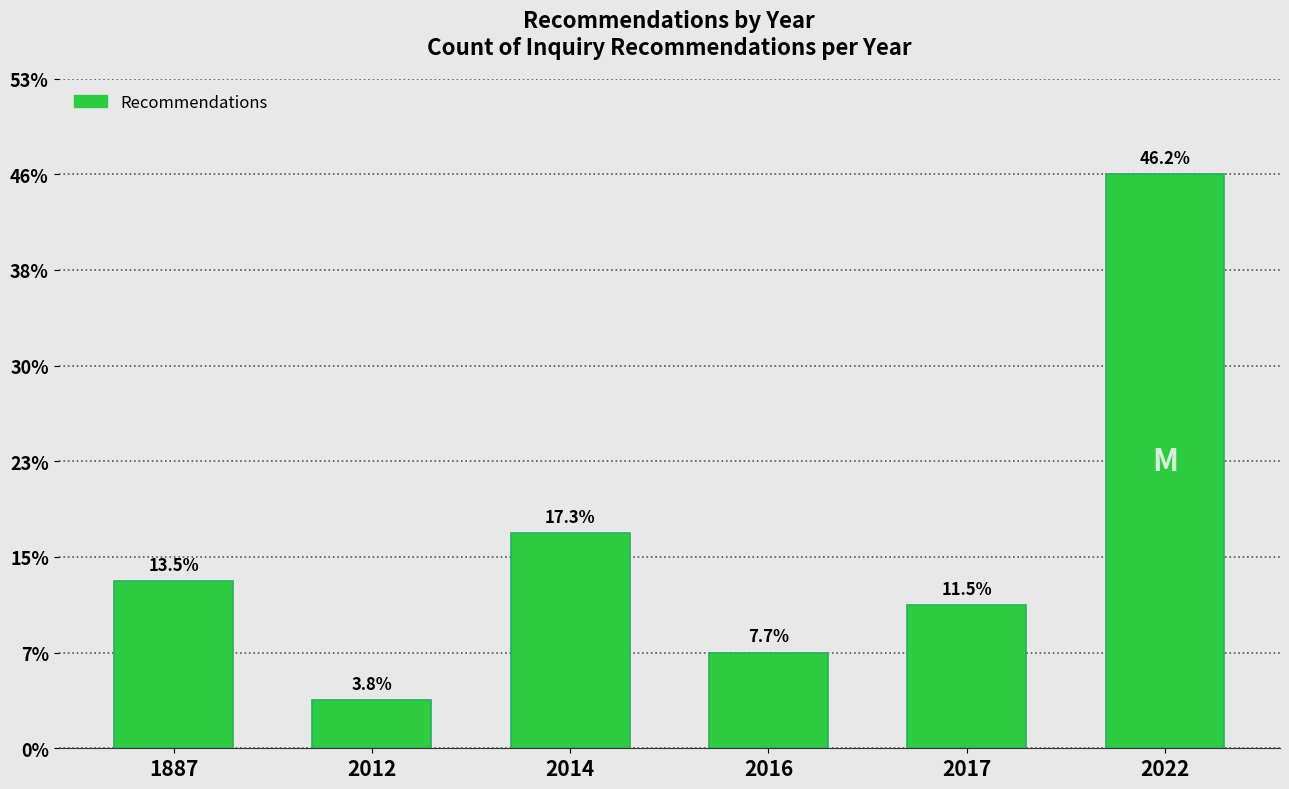

Does the chart contain any negative values?

No